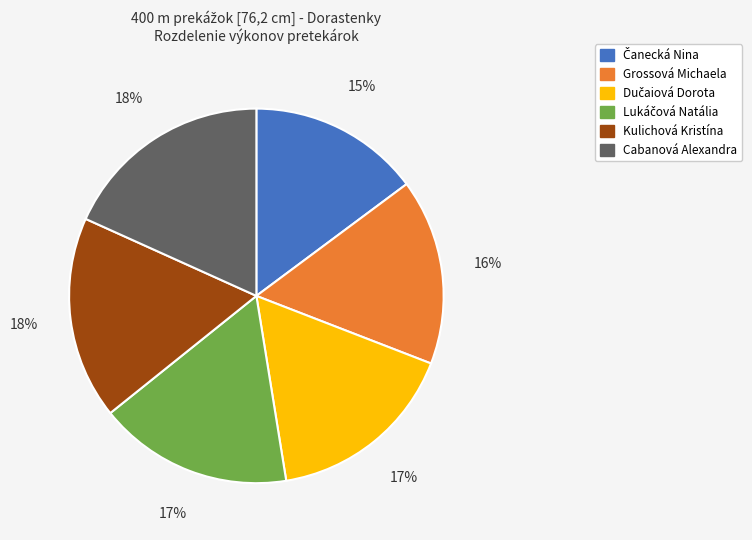

To the nearest percent, what is the difference between the Cabanová Alexandra and Grossová Michaela slice percentages?

2%